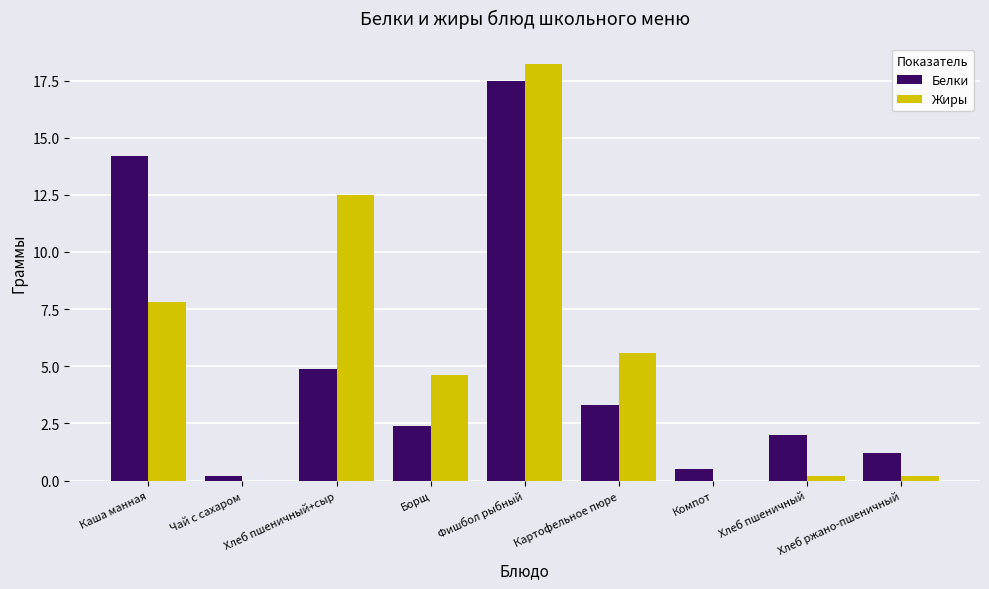

Is it true that Жиры equals -11.5 at Чай с сахаром?

False